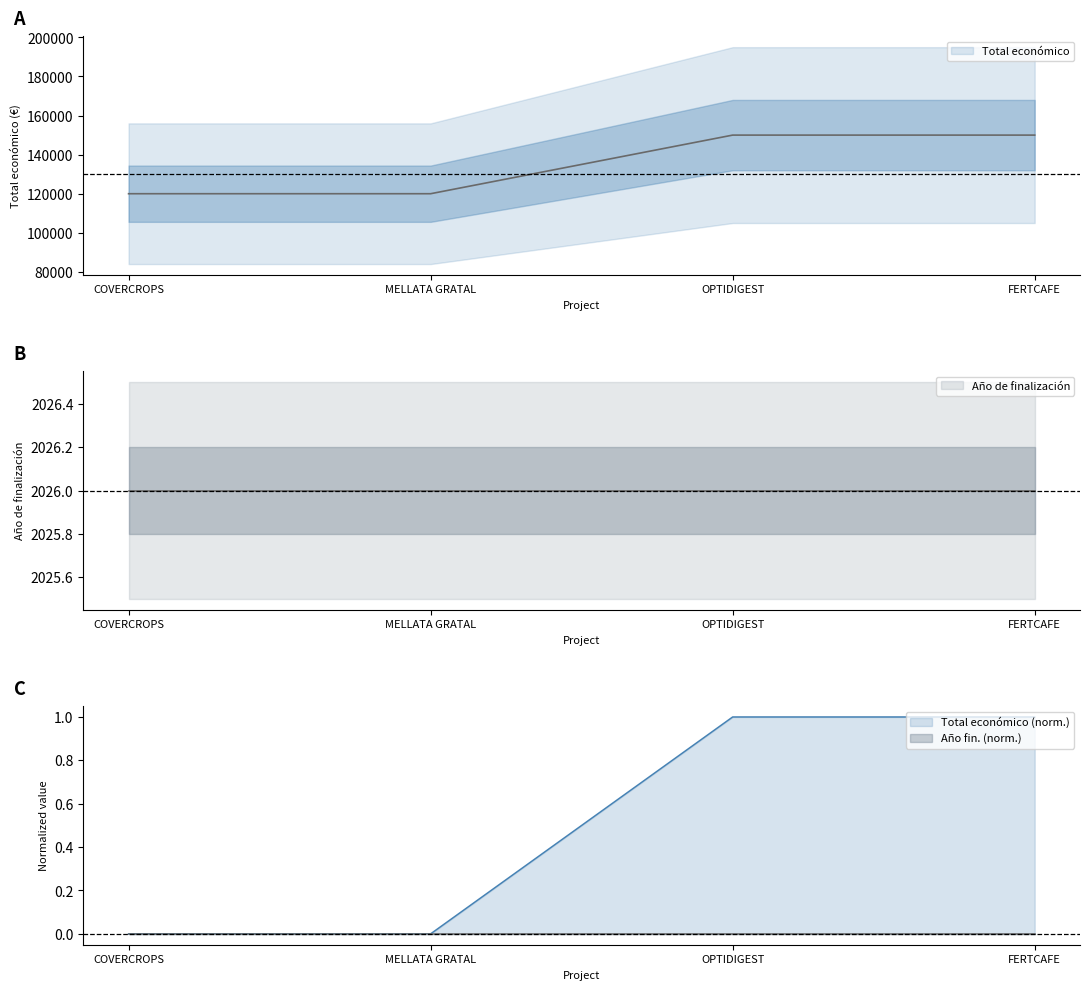

What is the smallest value displayed?

120000